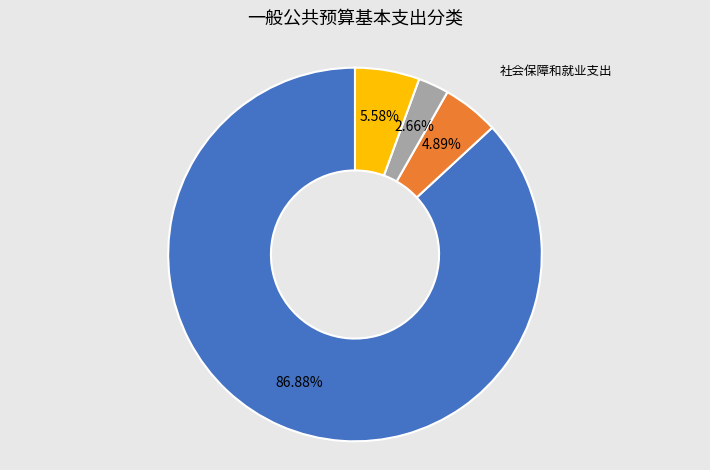

Is there a majority slice in this chart?

Yes